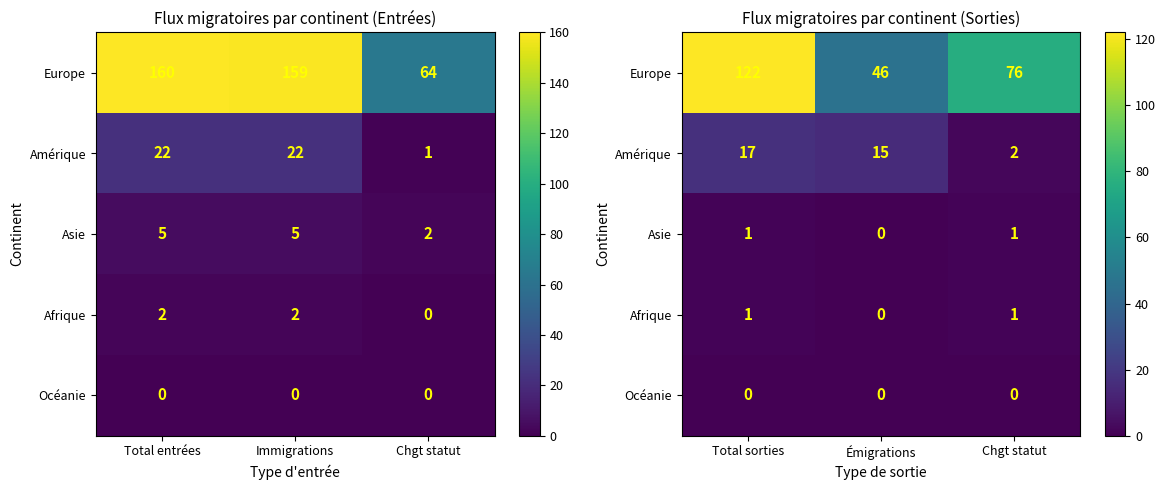

Which has a higher value, Immigrations or Total entrées?

Total entrées